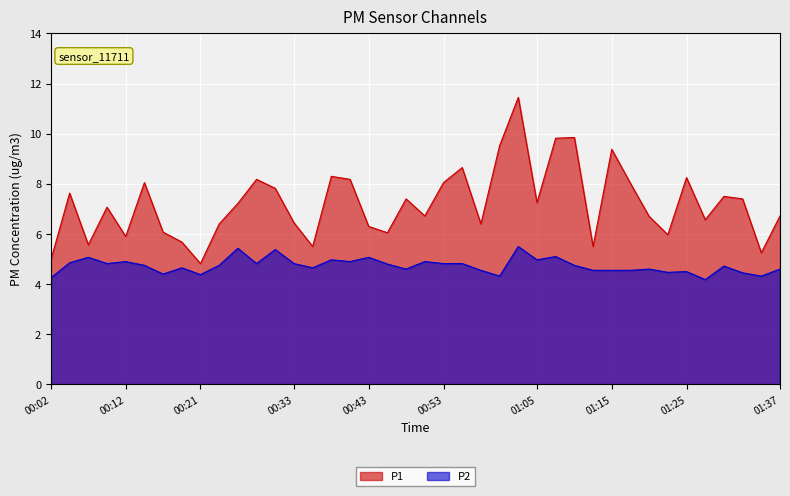

True or false: P2 and P1 intersect in this chart.

False